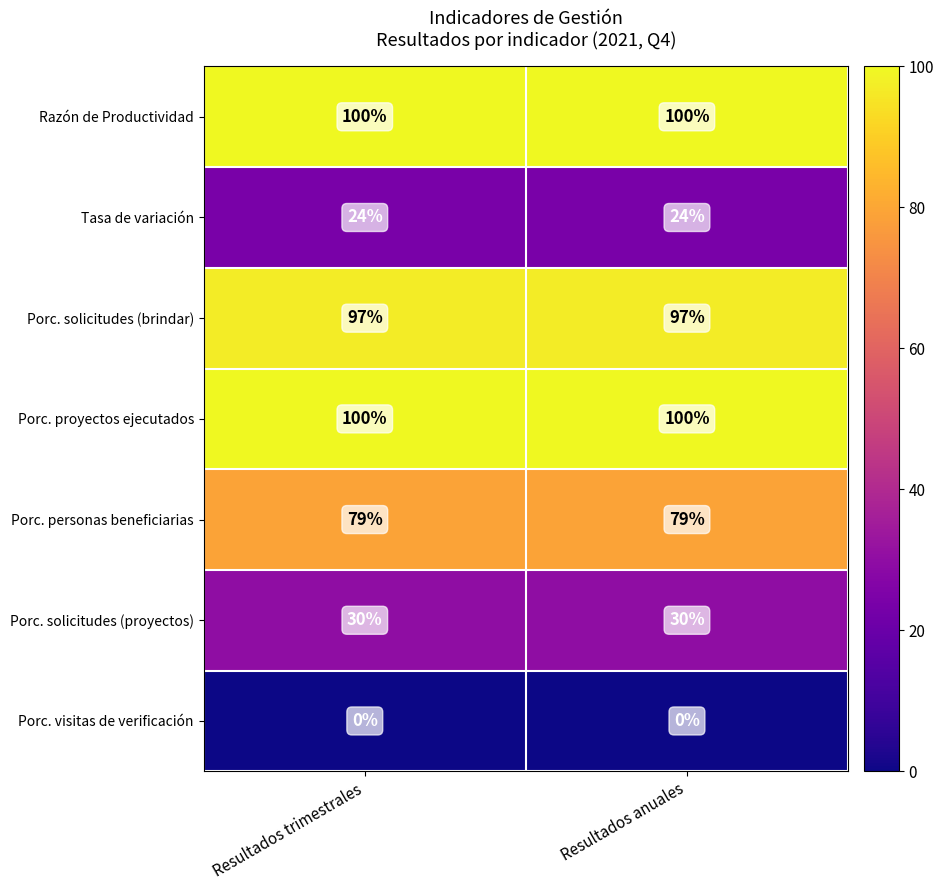

Reading left to right, what are all the values shown in this chart?

Razón de Productividad: Resultados trimestrales=100	Resultados anuales=100
Tasa de variación: Resultados trimestrales=24	Resultados anuales=24
Porc. solicitudes (brindar): Resultados trimestrales=97	Resultados anuales=97
Porc. proyectos ejecutados: Resultados trimestrales=100	Resultados anuales=100
Porc. personas beneficiarias: Resultados trimestrales=79	Resultados anuales=79
Porc. solicitudes (proyectos): Resultados trimestrales=30	Resultados anuales=30
Porc. visitas de verificación: Resultados trimestrales=0	Resultados anuales=0